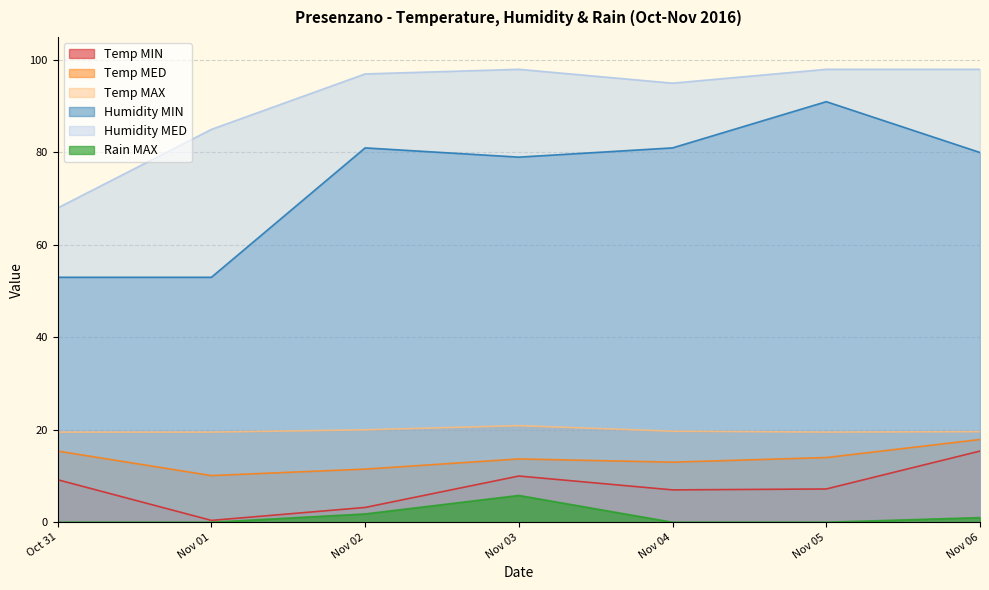

True or false: Humidity MIN and Temp MIN cross at least once.

False